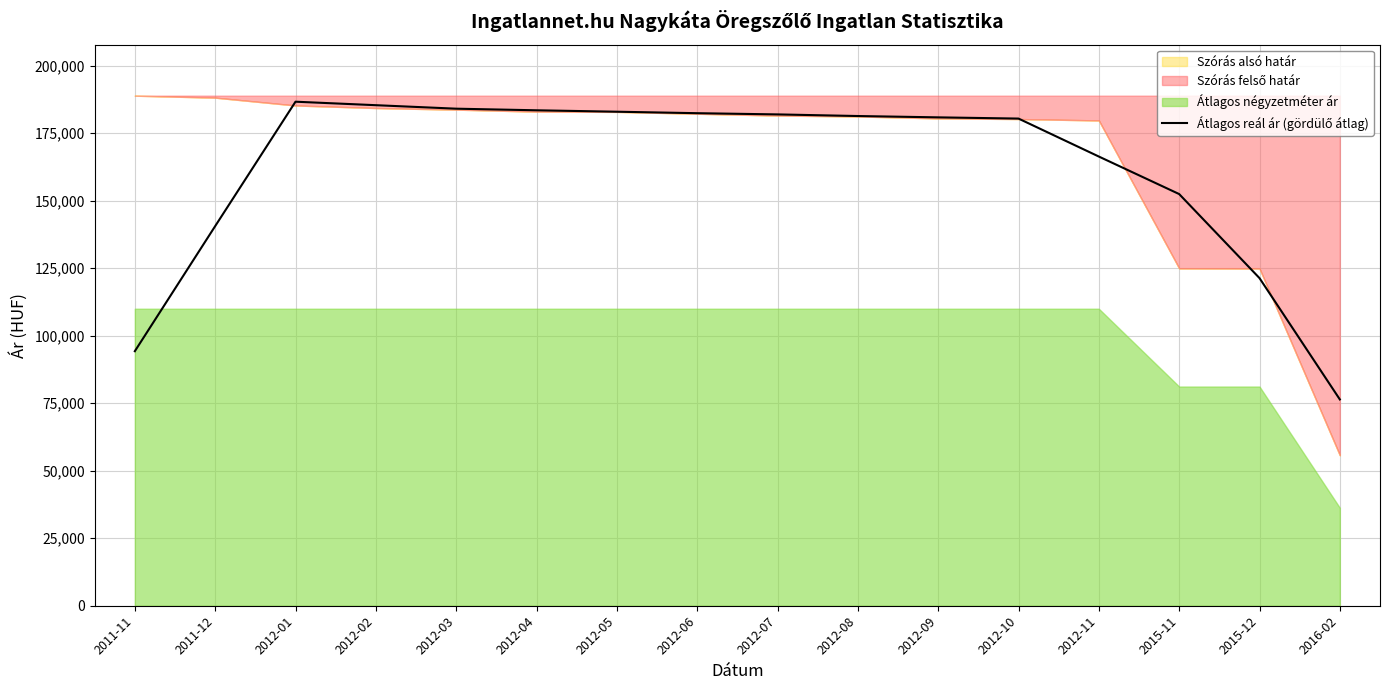

What is the change in value from 2015-11 to 2015-12?

-31128.2